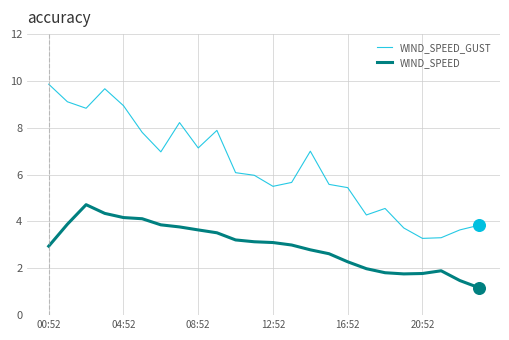

Which series has the largest range (max minus min)?

WIND_SPEED_GUST